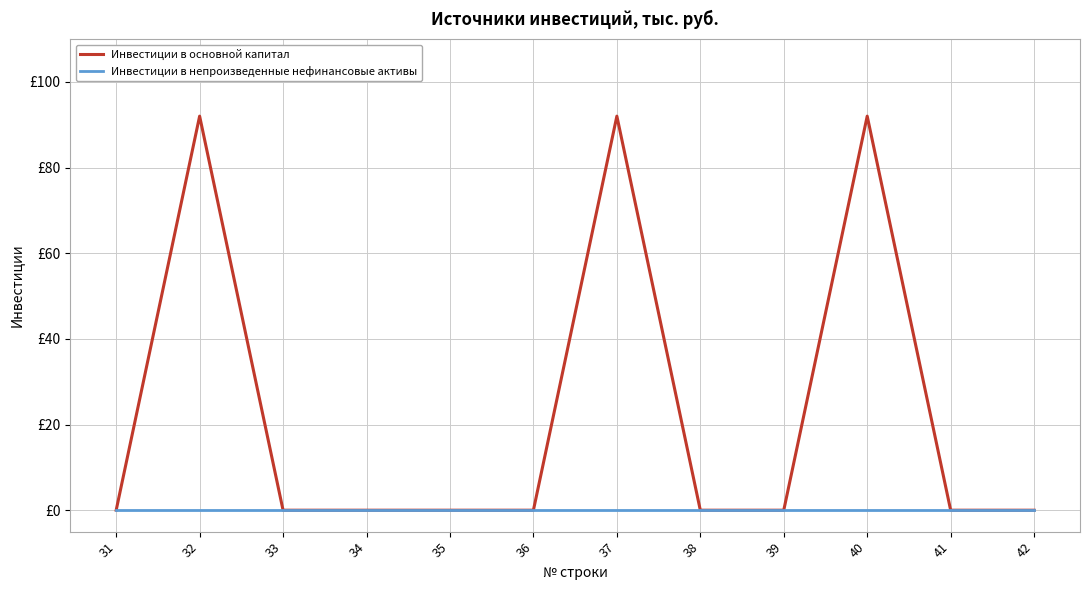

Which series changed the most between 37 and 42?

Инвестиции в основной капитал